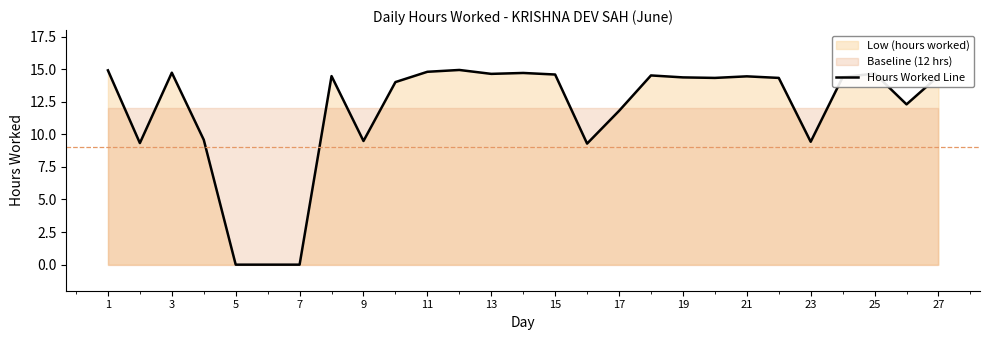

At which label does the data first exceed 14?

1